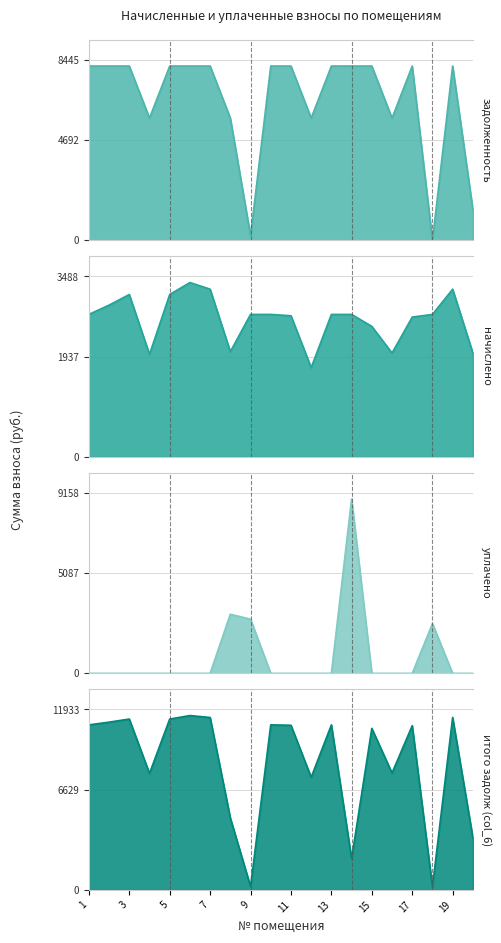

At which category is the sum across all series the highest?

6